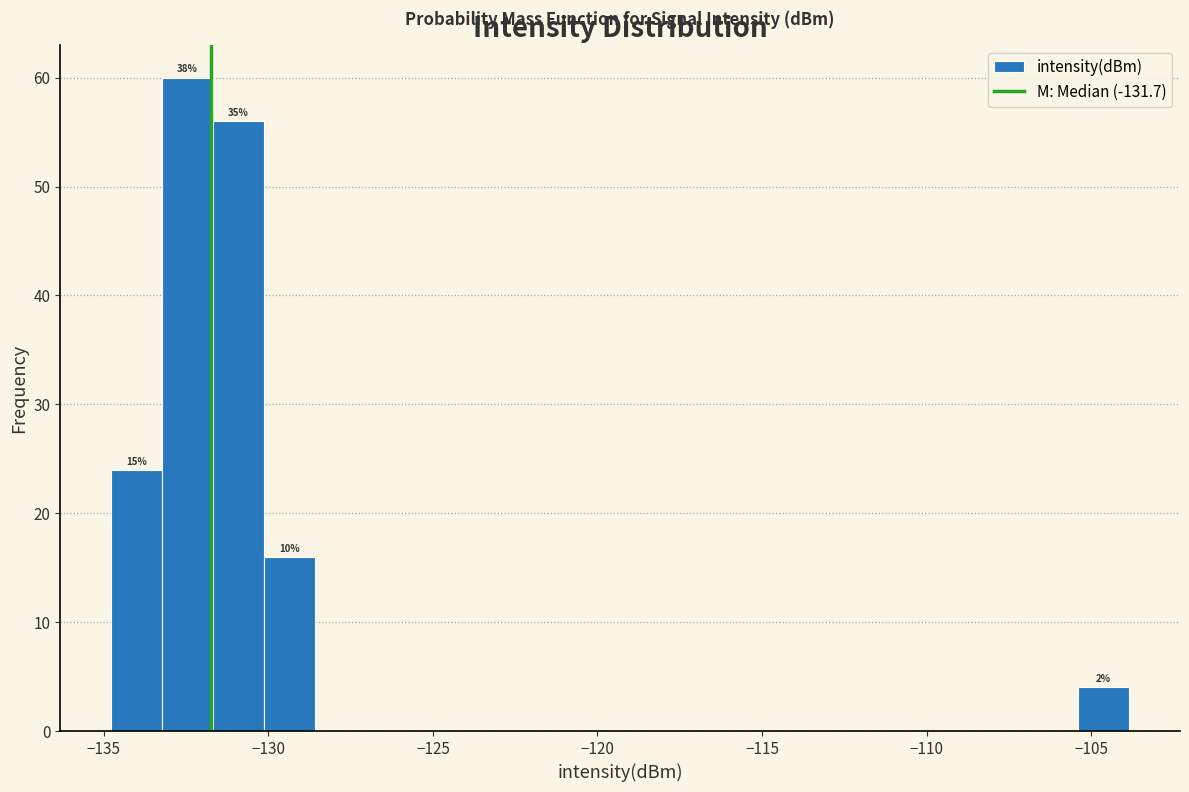

Around what value on the x-axis is the tallest bar? Give the approximate position of its centre, as read against the axis.

-132.5